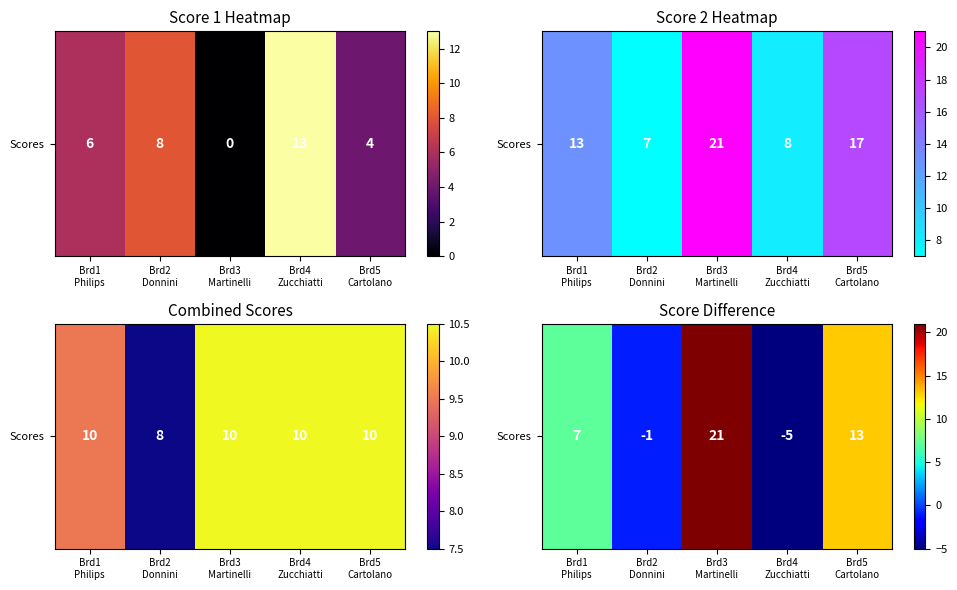

How many data points are above 7?

2